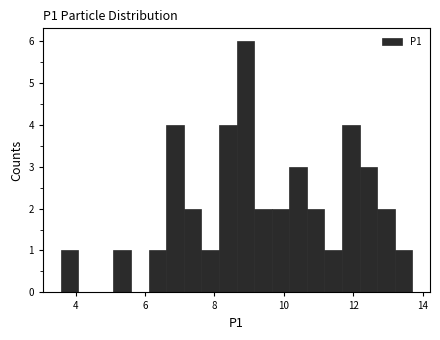

Around what value on the x-axis is the tallest bar? Give the approximate position of its centre, as read against the axis.

8.8